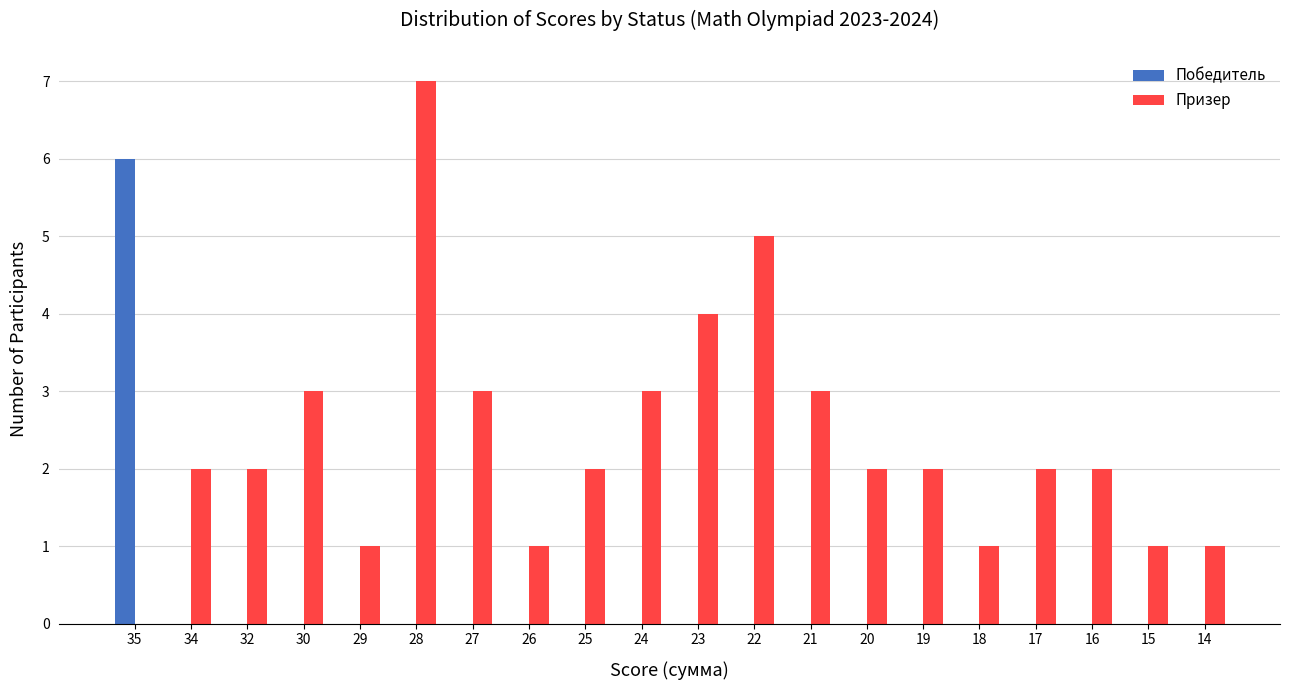

Is the value of Призер at 15 greater than the value of Победитель at 20?

Yes